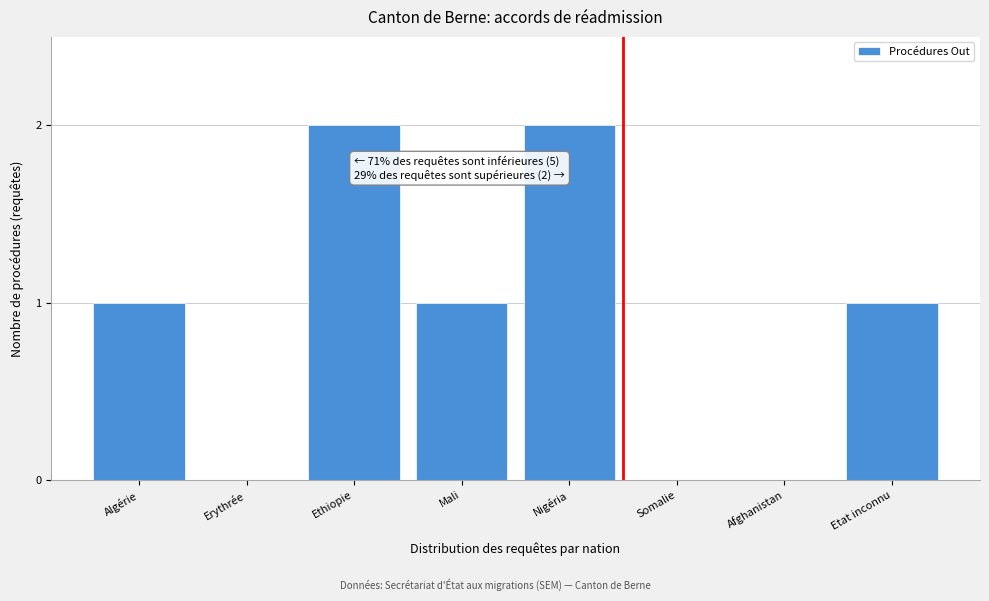

The value at Erythrée is 0. True or false?

True